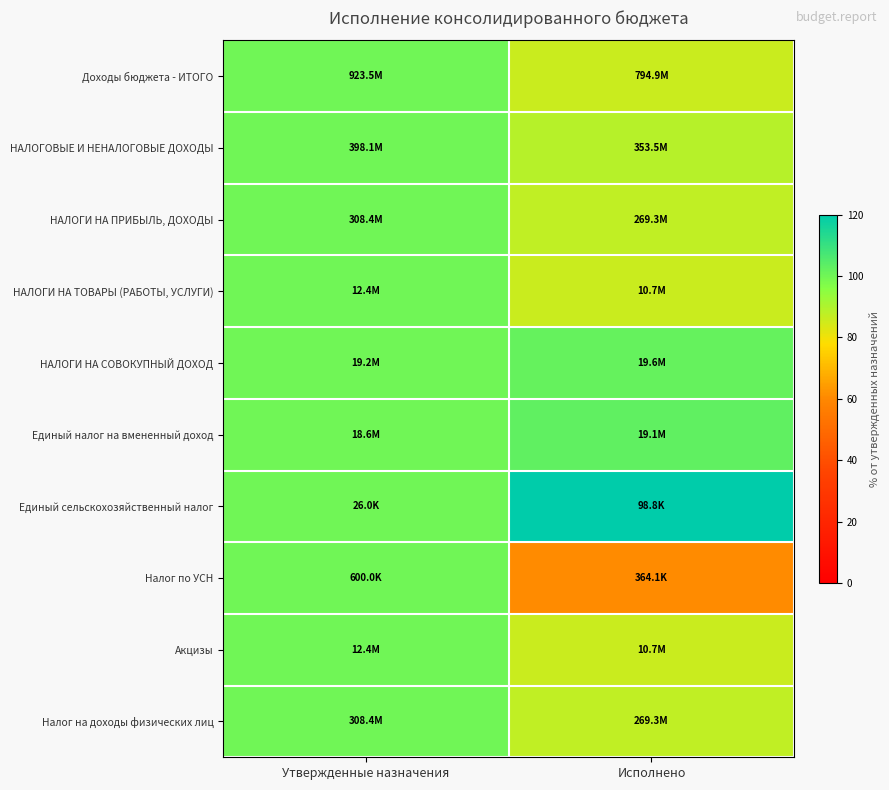

Which category has the highest value across all series?

Исполнено